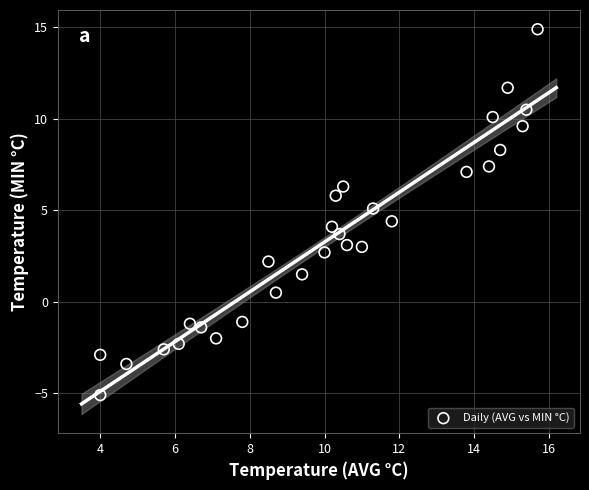

What is the range of Y values (max minus min)?

20.0